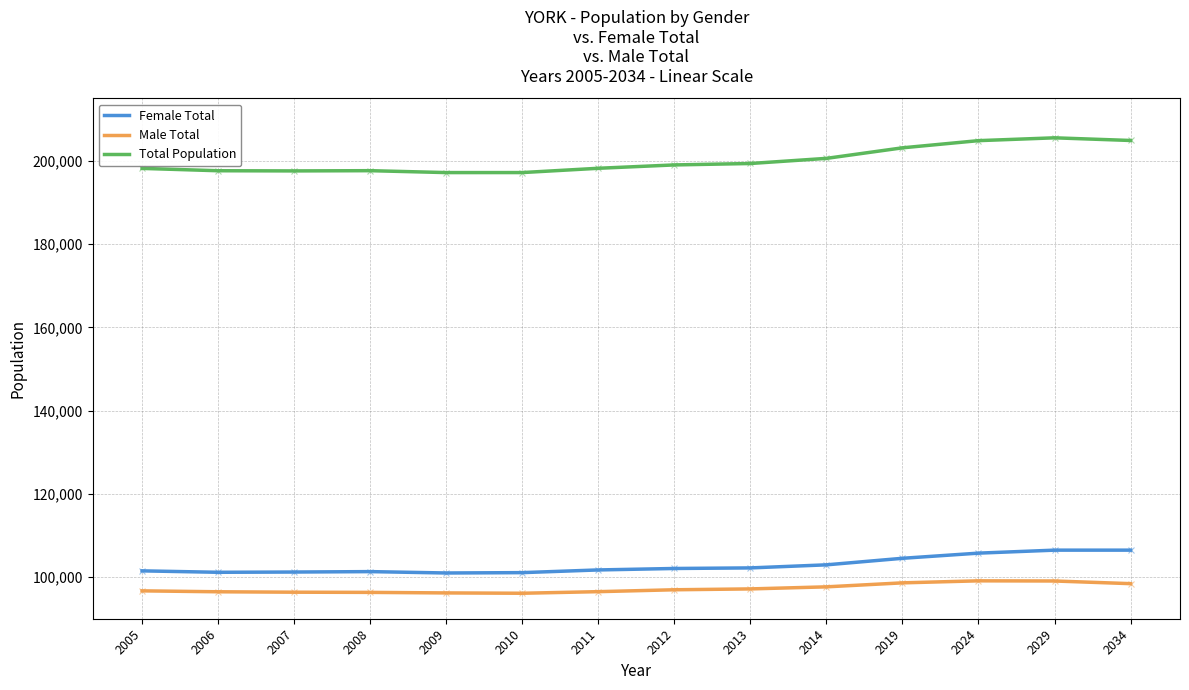

Rank the series by their maximum value, from highest to lowest.

Total Population, Female Total, Male Total